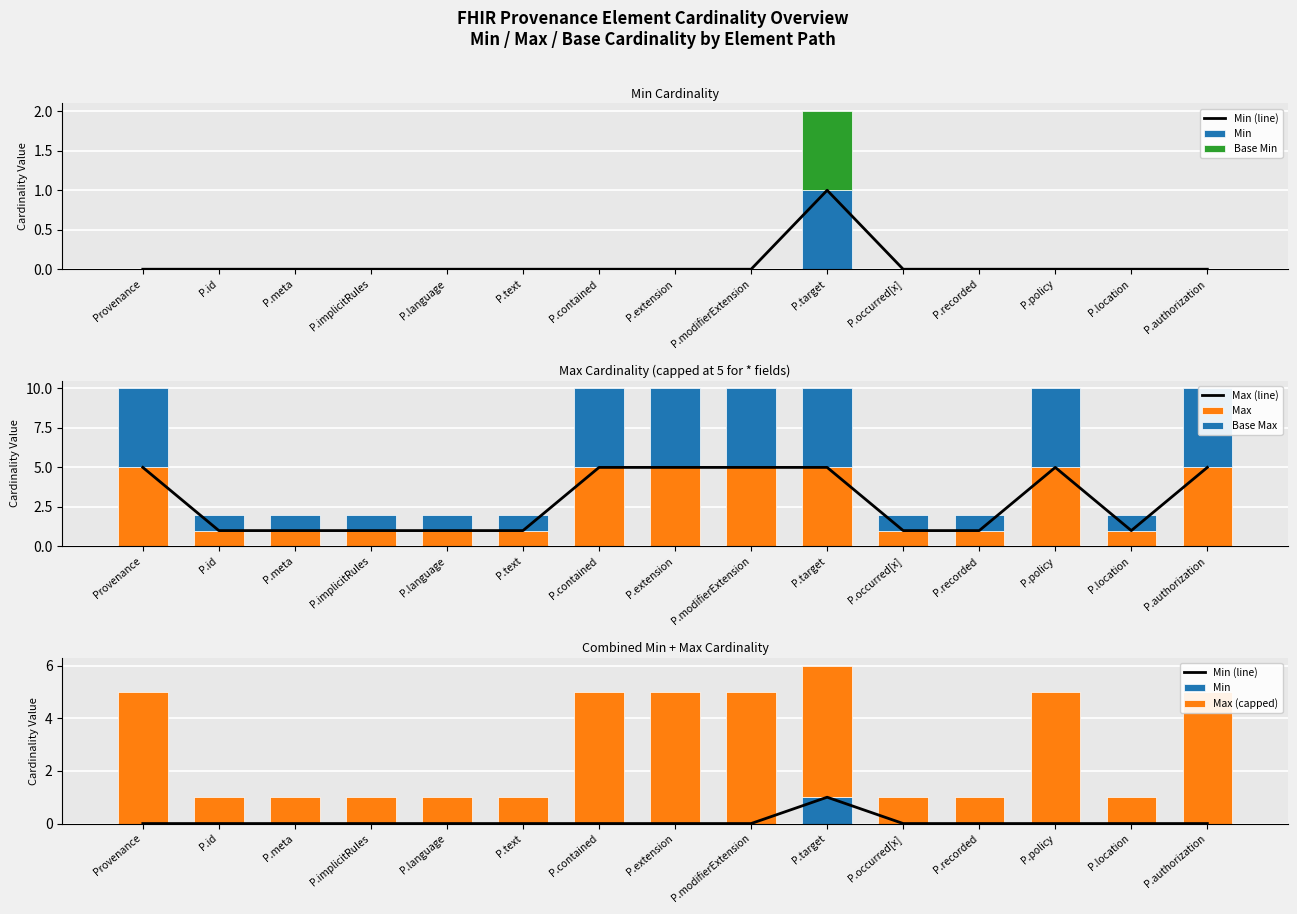

True or false: Max (line) has a value of 5 at P.policy.

True